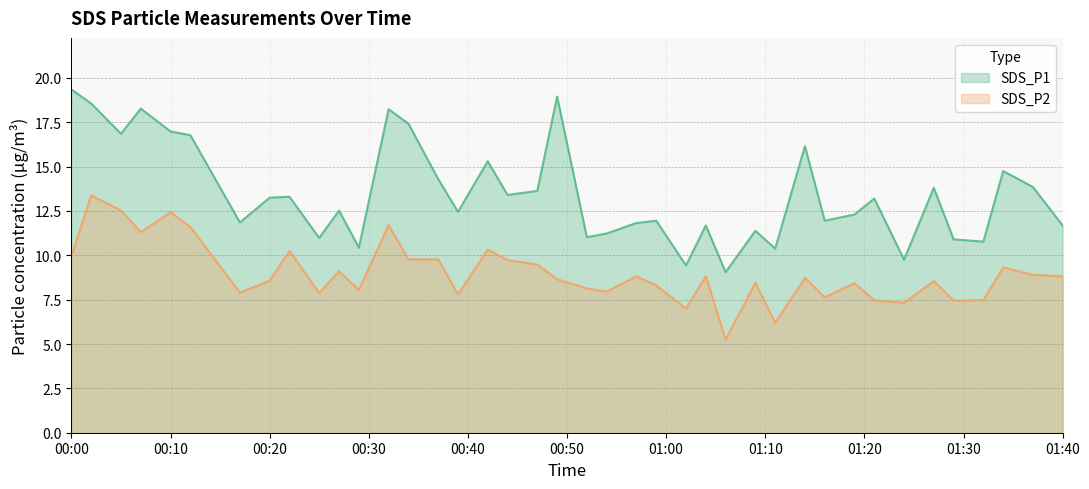

The SDS_P2 series shows 7.6 at 2022/04/01 01:16. True or false?

True